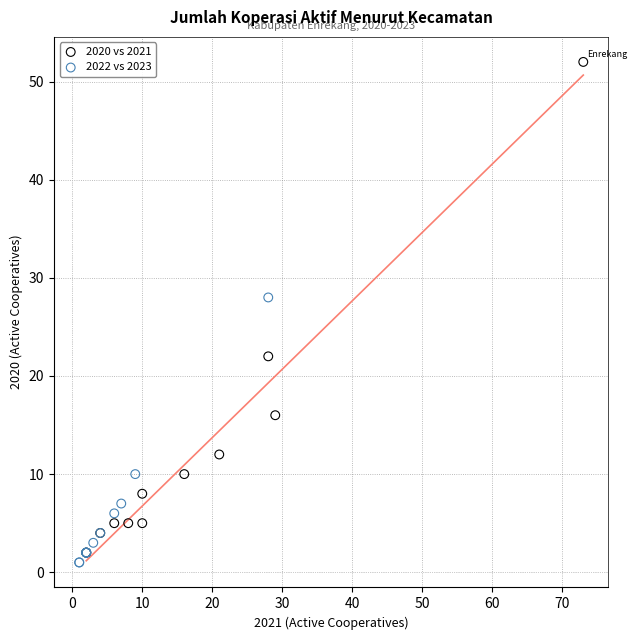

What are all the series names shown in the legend?

2020 vs 2021, 2022 vs 2023